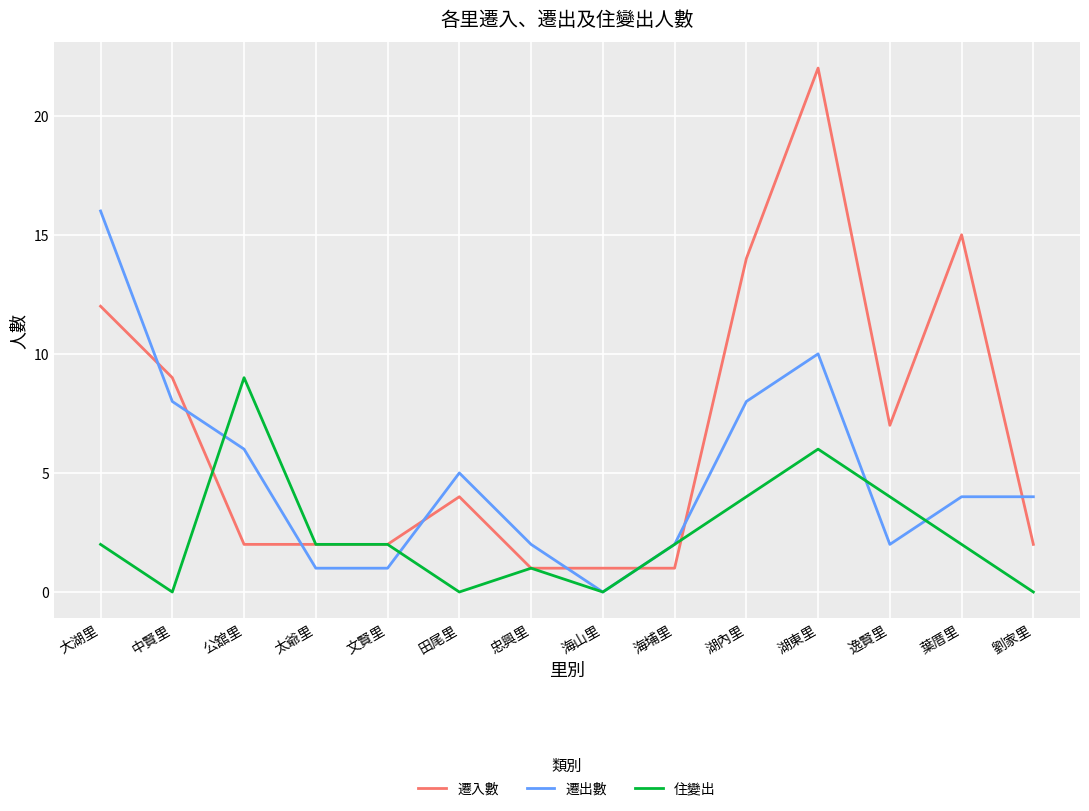

At 大湖里, list the series in order from largest to smallest.

遷出數, 遷入數, 住變出